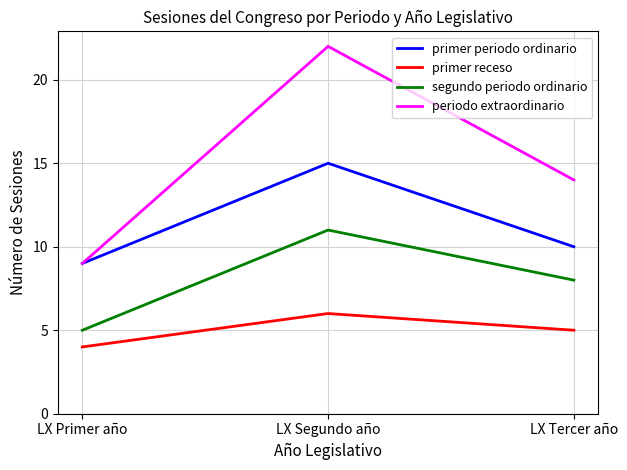

Rank the series at LX Tercer año from highest to lowest value.

periodo extraordinario, primer periodo ordinario, segundo periodo ordinario, primer receso